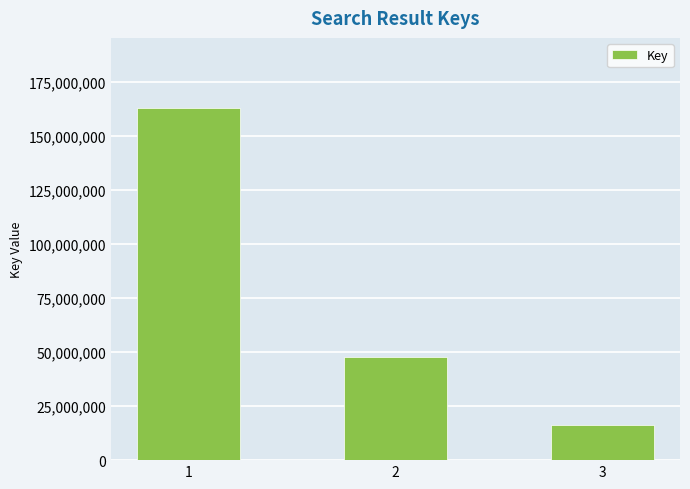

True or false: the data shows 15464554 at 2.

False